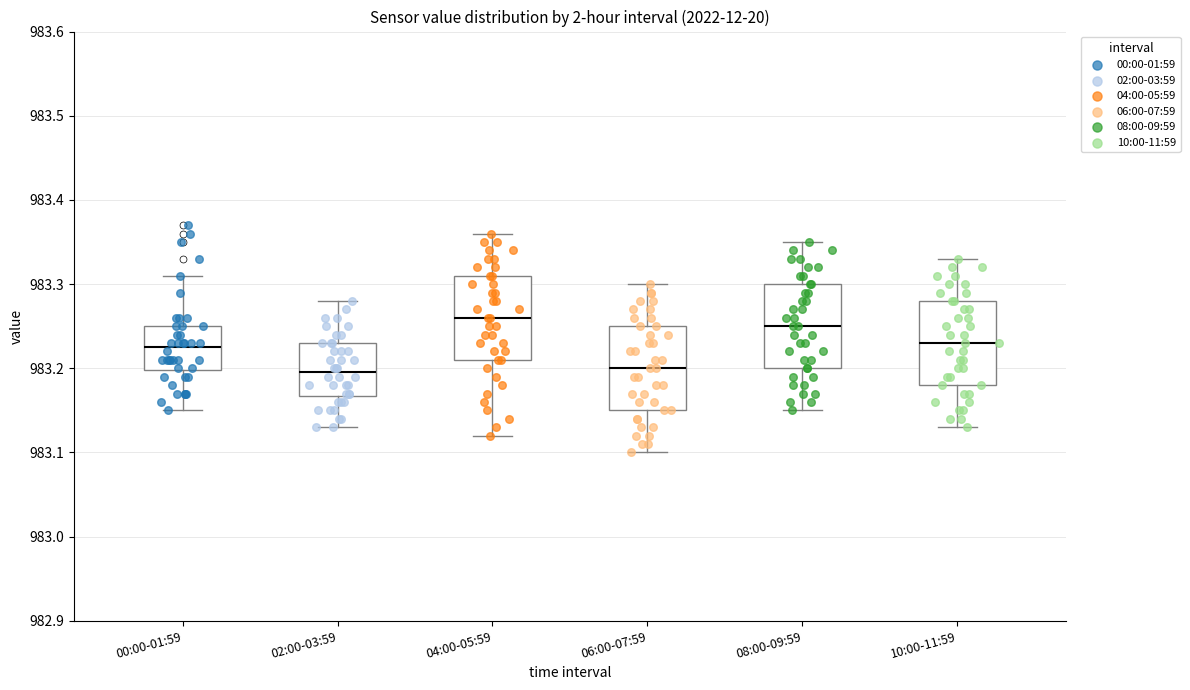

Reading left to right, transcribe this box plot: for each box, give where its median line is, the range the box spans, and where its two whiskers end, as read against the y-axis. The values are not printed on the chart, so give them approximately, as read against the axis.

00:00-01:59: median 983.23, box 983.20 to 983.25, whiskers 983.15 to 983.31
02:00-03:59: median 983.20, box 983.17 to 983.23, whiskers 983.13 to 983.28
04:00-05:59: median 983.26, box 983.21 to 983.31, whiskers 983.12 to 983.36
06:00-07:59: median 983.20, box 983.15 to 983.25, whiskers 983.10 to 983.30
08:00-09:59: median 983.25, box 983.20 to 983.30, whiskers 983.15 to 983.35
10:00-11:59: median 983.23, box 983.18 to 983.28, whiskers 983.13 to 983.33